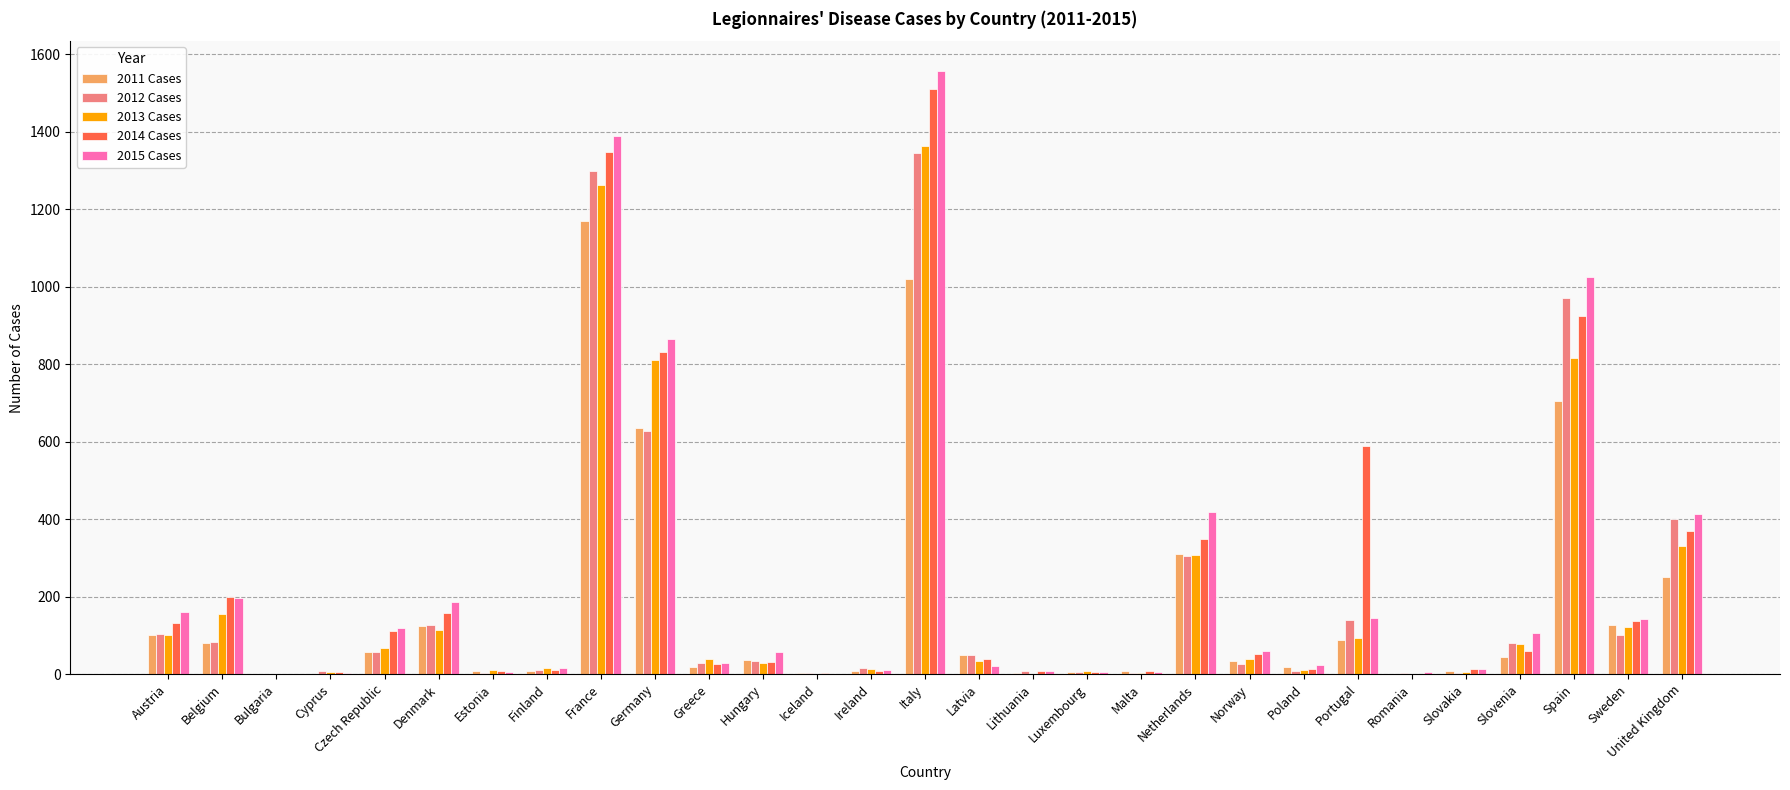

At which category is the sum across all series the highest?

Italy